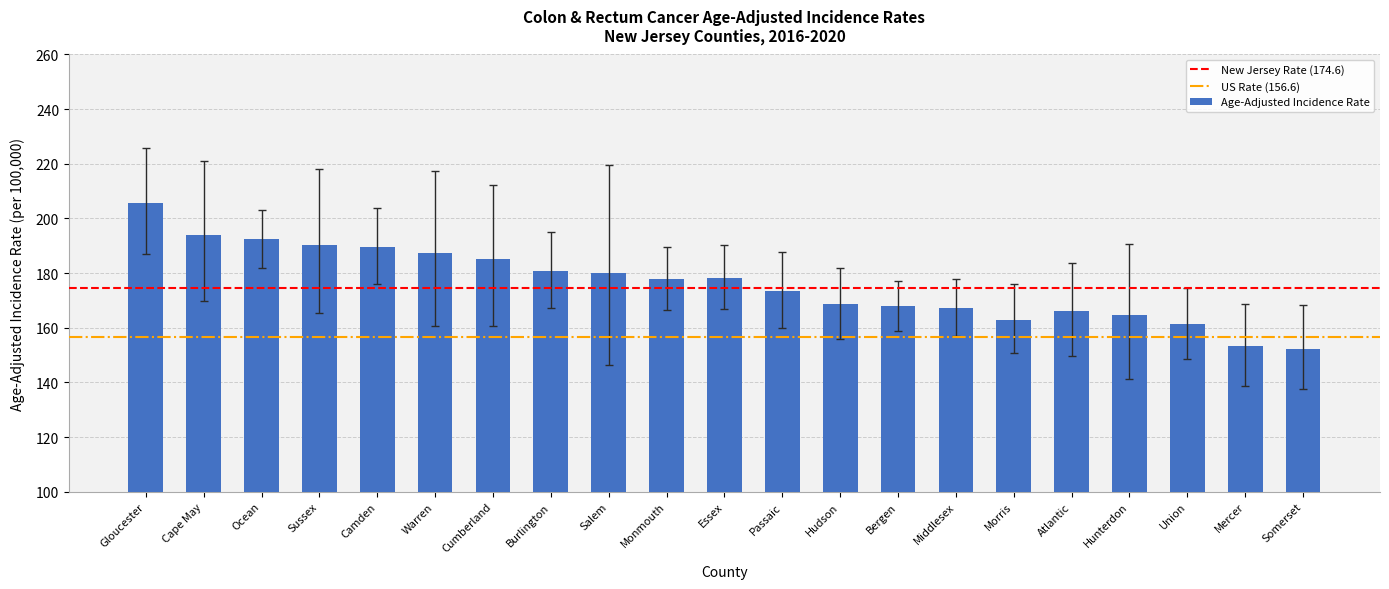

What position from the left is Hudson?

13